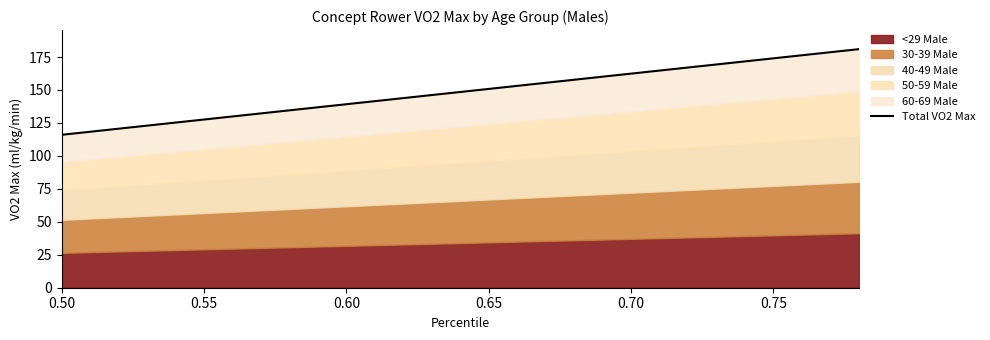

What is the difference between the second highest and minimum values?

62.6